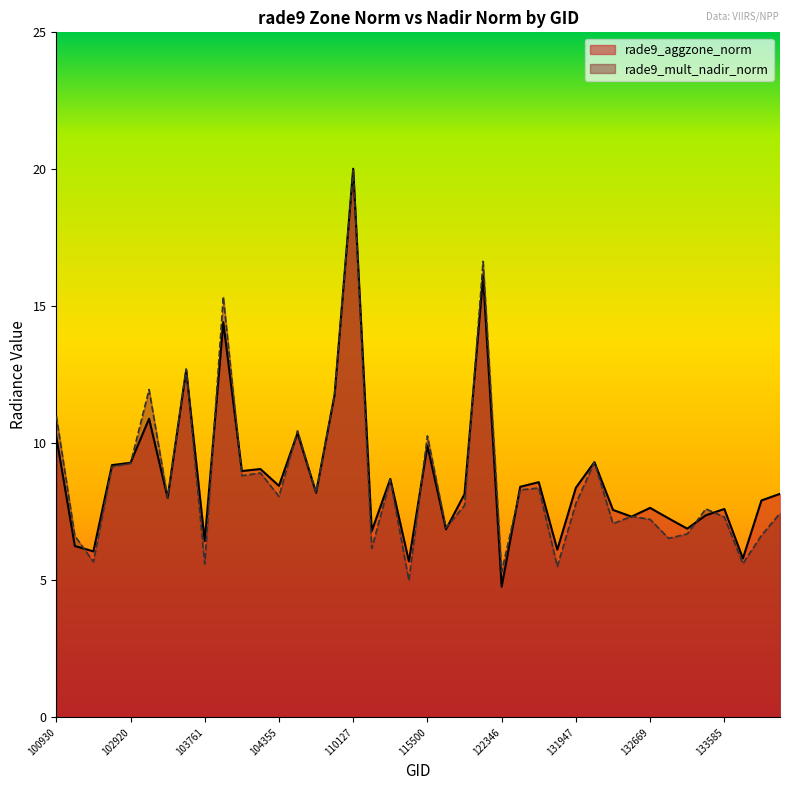

What is the approximate value of rade9_mult_nadir_norm at 110127?

20.0